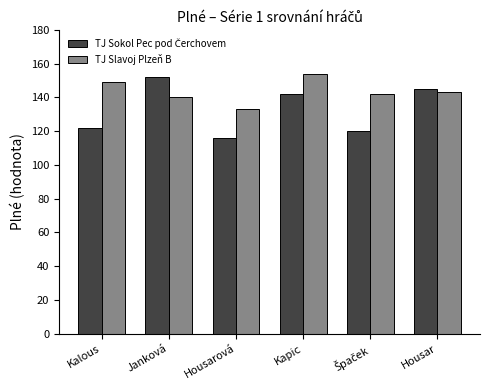

Are the bars grouped side by side (vs. stacked)?

Yes